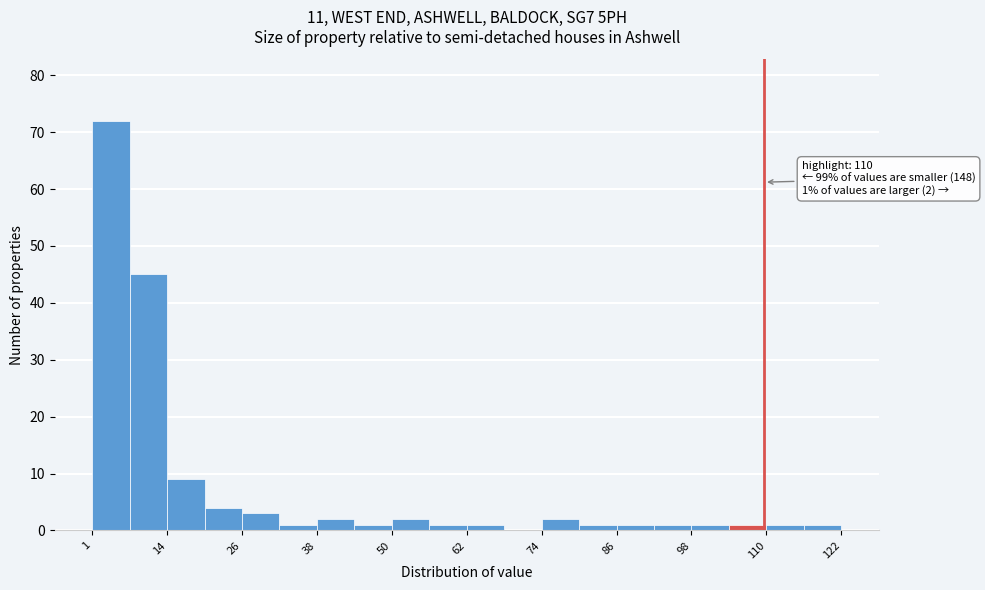

Read against the x-axis, roughly where is the centre of the tallest bar?

4